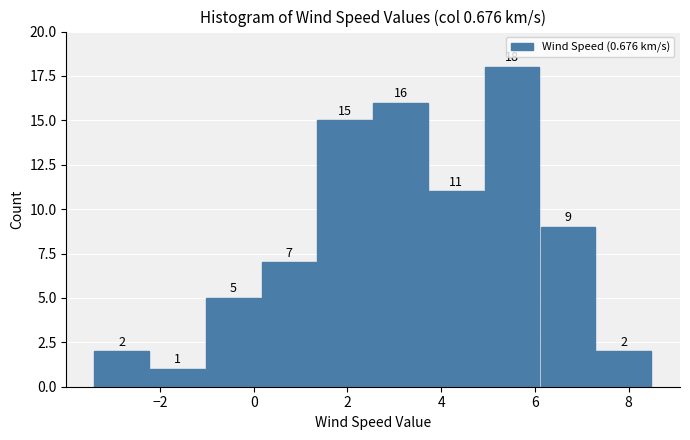

How tall is the bar that spans 3.8 to 5.0 on the x-axis? The bar edges are not printed on the chart, so give them approximately, as read against the axis.

11